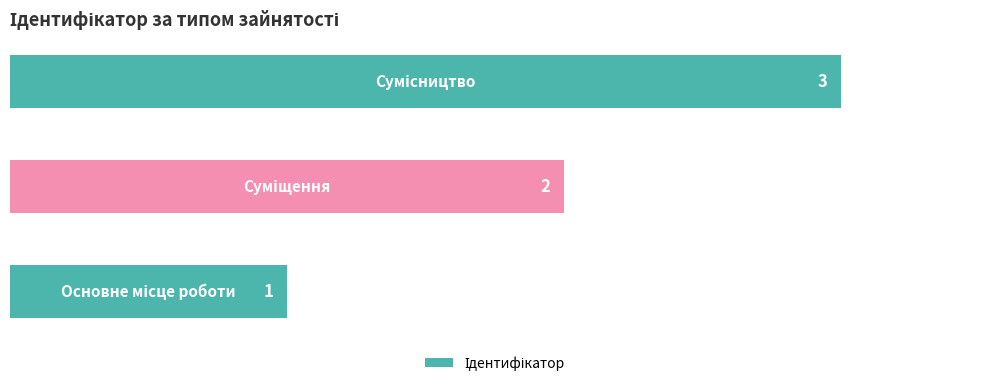

What is the sum of all values?

6